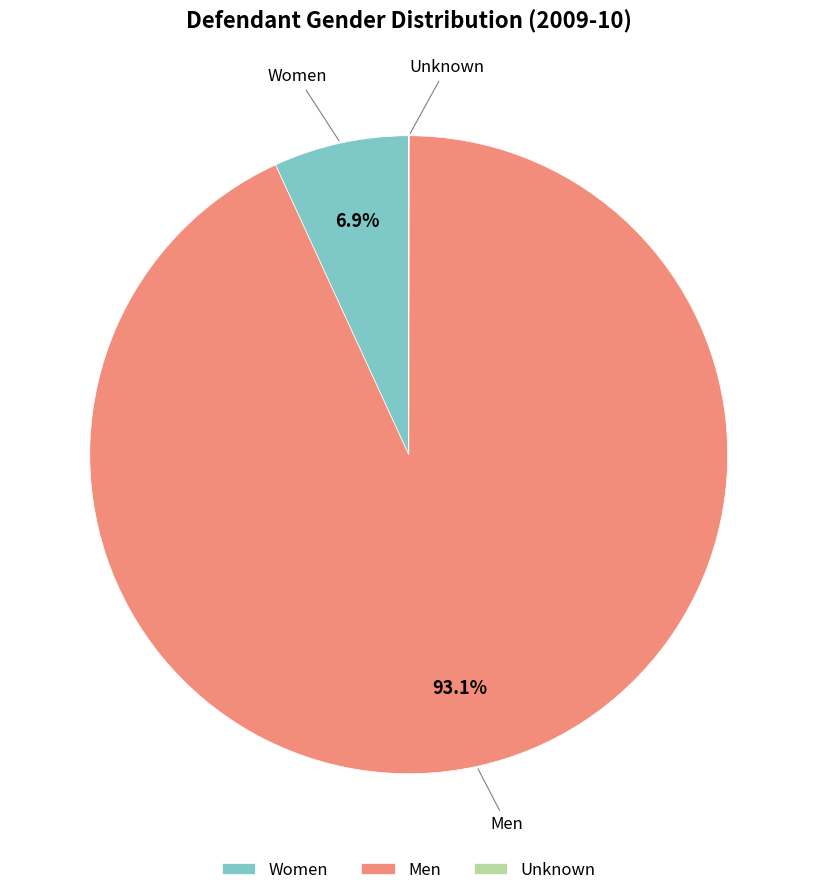

To the nearest percent, what is the average slice percentage?

33%